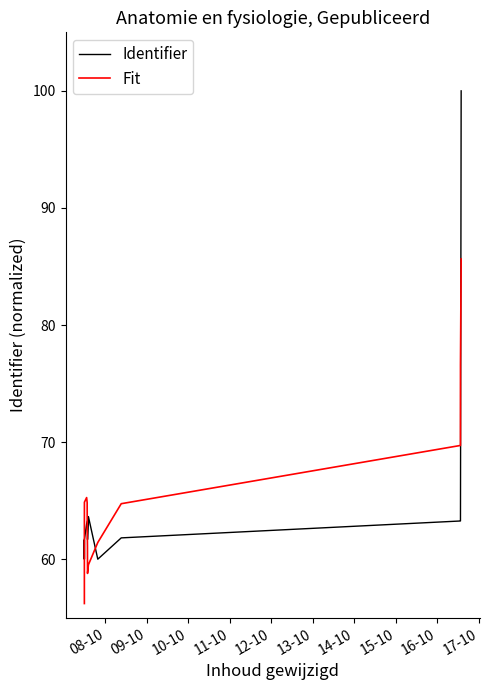

How many values in the Identifier series exceed 63?

10